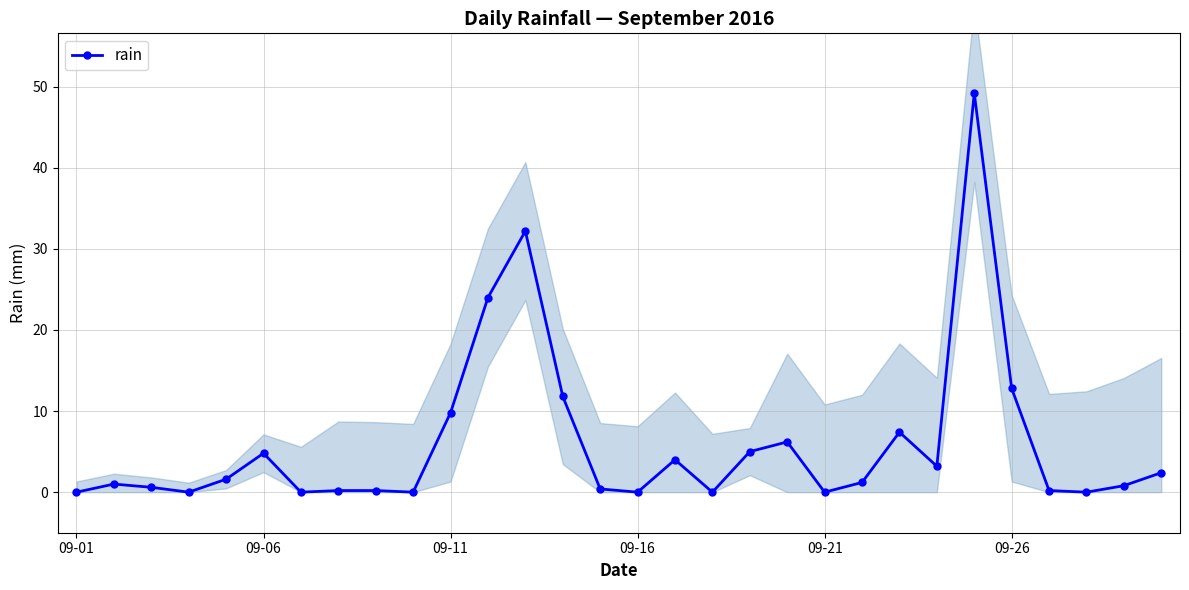

True or false: rain has more than 2 points higher than both neighbors.

True